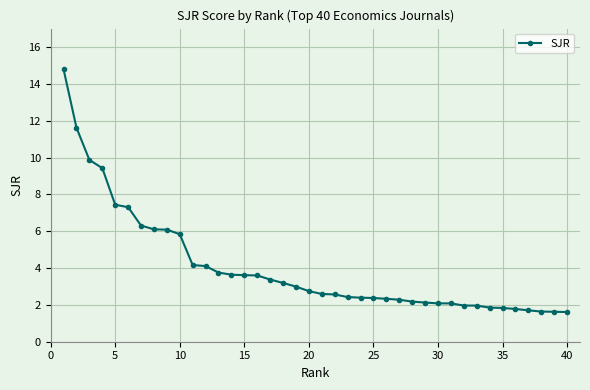

Does the chart display data point markers on the line(s)?

Yes